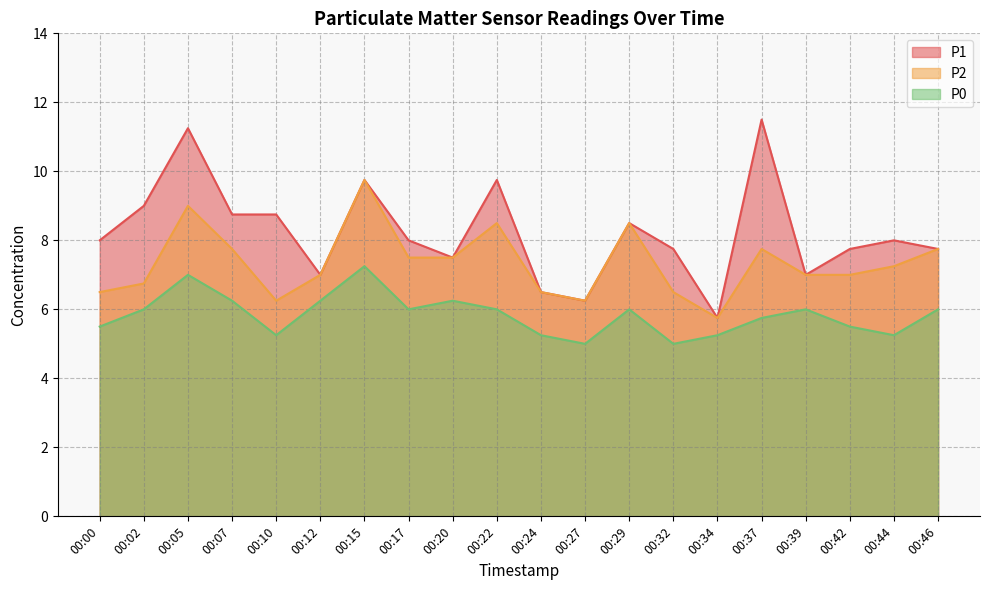

At which label is P0 closest to 6?

00:02